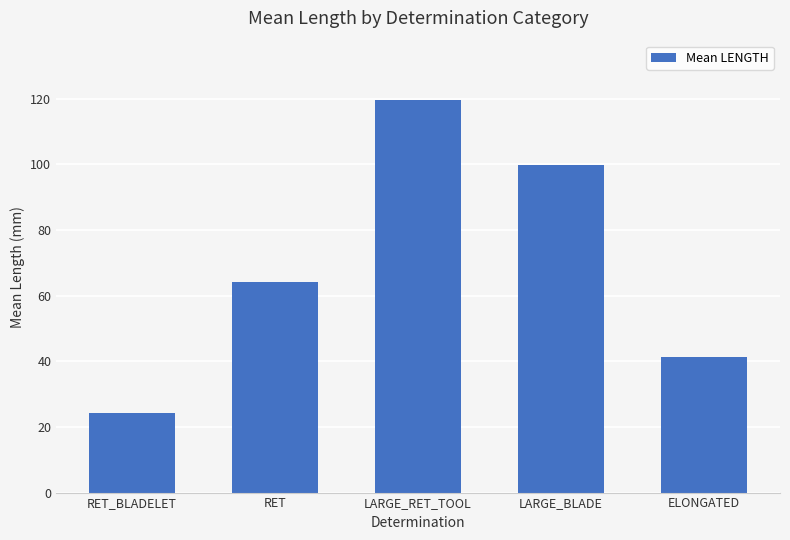

What is the change in value from LARGE_RET_TOOL to ELONGATED?

-78.3